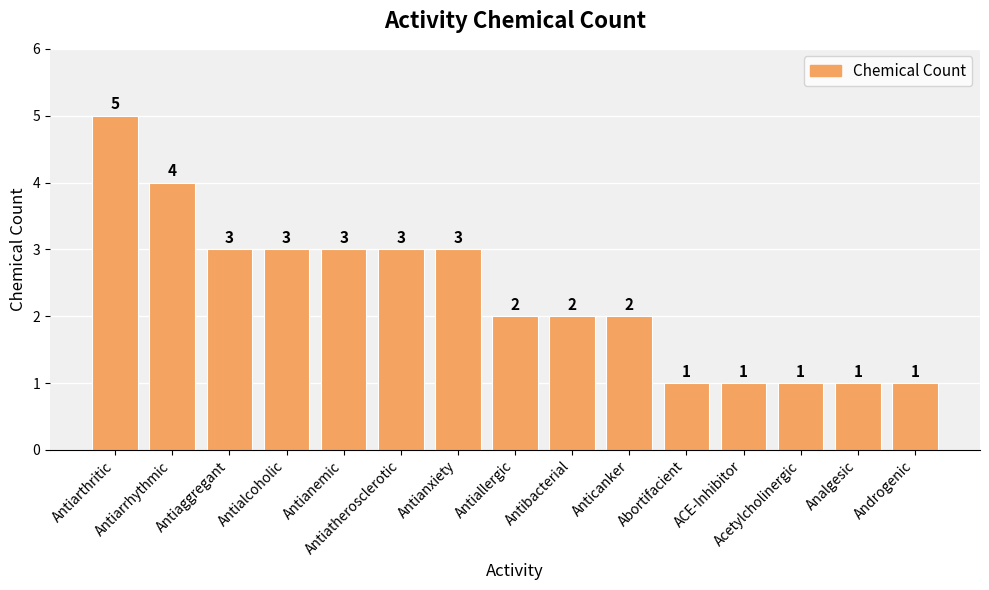

What is the label of the 9th bar from the right?

Antianxiety